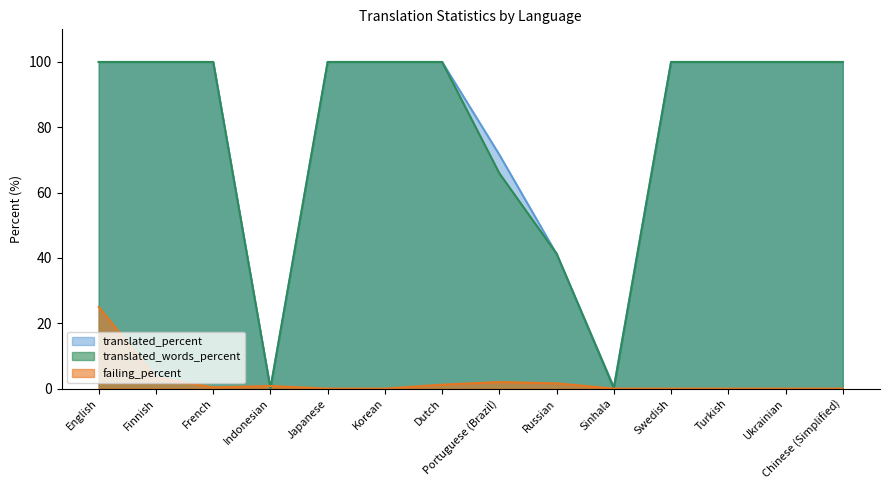

Reading left to right, transcribe all the data shown in this chart.

translated_percent: English=100.0	Finnish=100.0	French=100.0	Indonesian=0.0	Japanese=100.0	Korean=100.0	Dutch=100.0	Portuguese (Brazil)=71.6	Russian=41.2	Sinhala=0.4	Swedish=100.0	Turkish=100.0	Ukrainian=100.0	Chinese (Simplified)=100.0
translated_words_percent: English=100.0	Finnish=100.0	French=100.0	Indonesian=0.0	Japanese=100.0	Korean=100.0	Dutch=100.0	Portuguese (Brazil)=65.9	Russian=41.3	Sinhala=0.1	Swedish=100.0	Turkish=100.0	Ukrainian=100.0	Chinese (Simplified)=100.0
failing_percent: English=25.0	Finnish=3.3	French=0.4	Indonesian=0.8	Japanese=0.0	Korean=0.0	Dutch=1.2	Portuguese (Brazil)=2.0	Russian=1.6	Sinhala=0.0	Swedish=0.0	Turkish=0.0	Ukrainian=0.0	Chinese (Simplified)=0.0